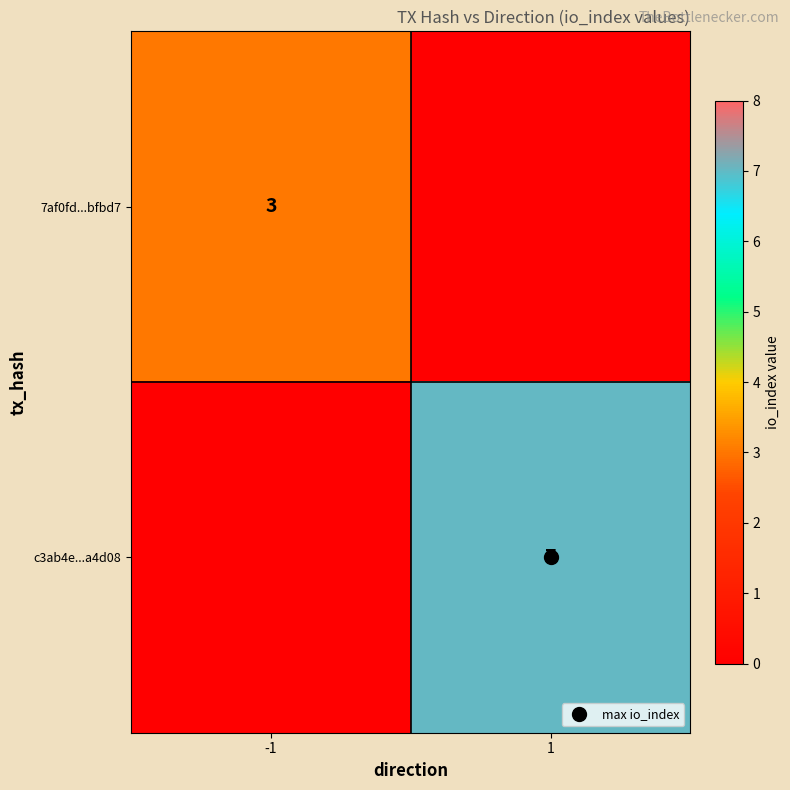

Count the c3ab4e...a4d08 values in the range 0 to 7.

2